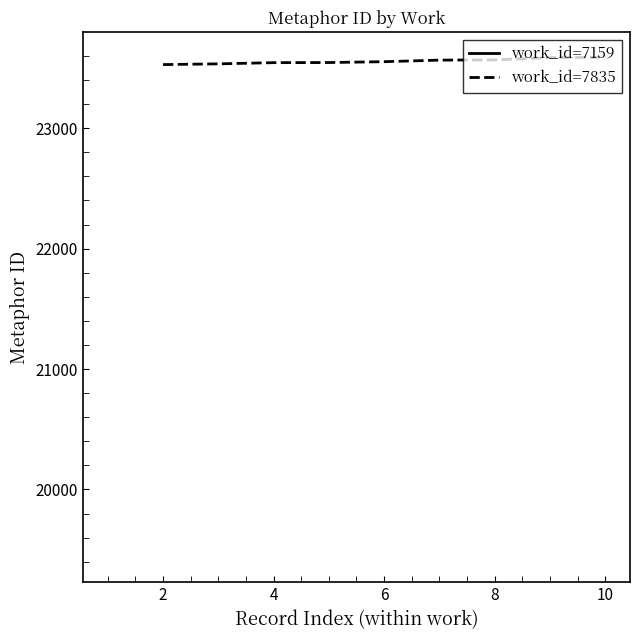

What is the minimum value for work_id=7835?

23528